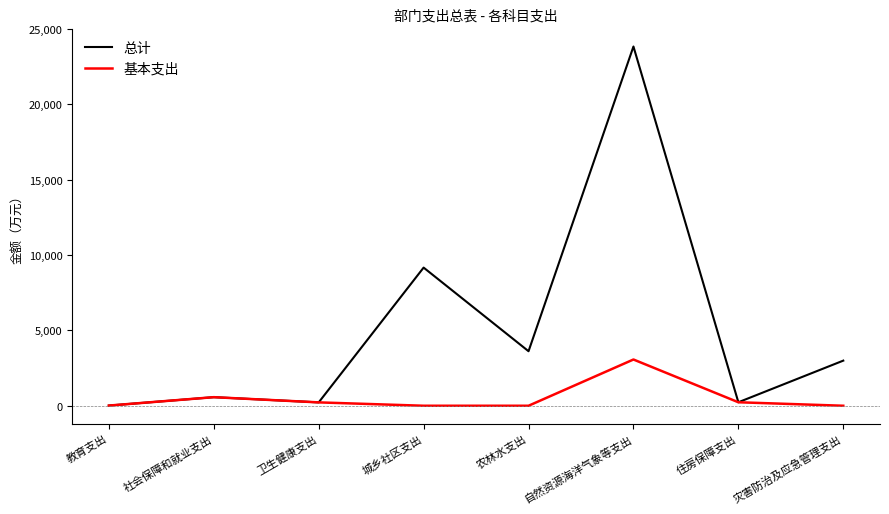

Rank the series at 城乡社区支出 from lowest to highest value.

基本支出, 总计